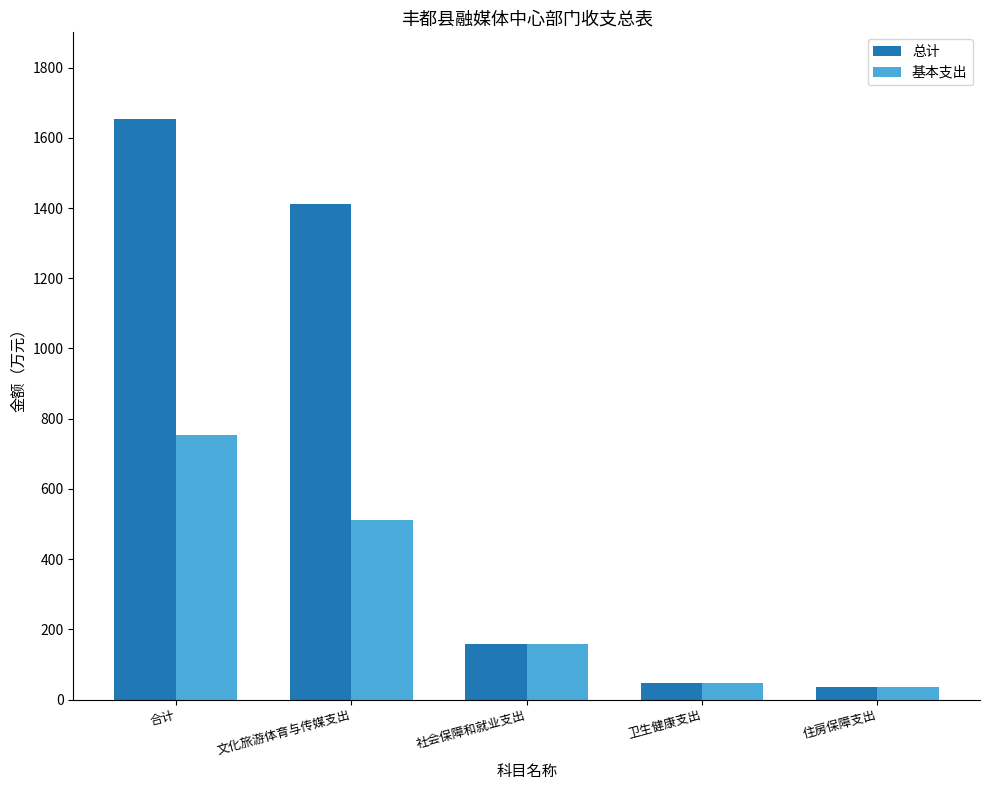

What position from the left is 卫生健康支出?

4